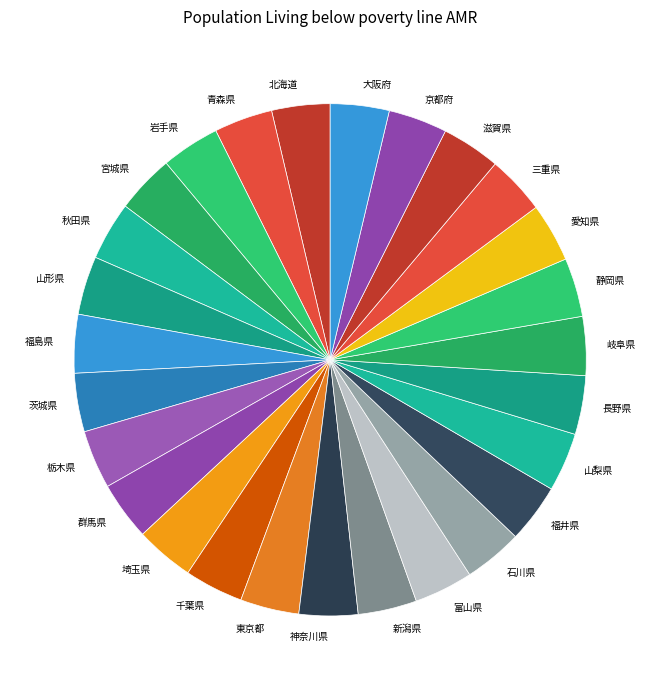

Is there any slice that represents more than half of the pie?

No